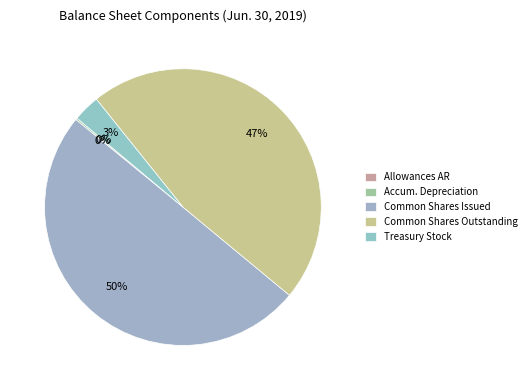

How many segments does this pie chart have?

5